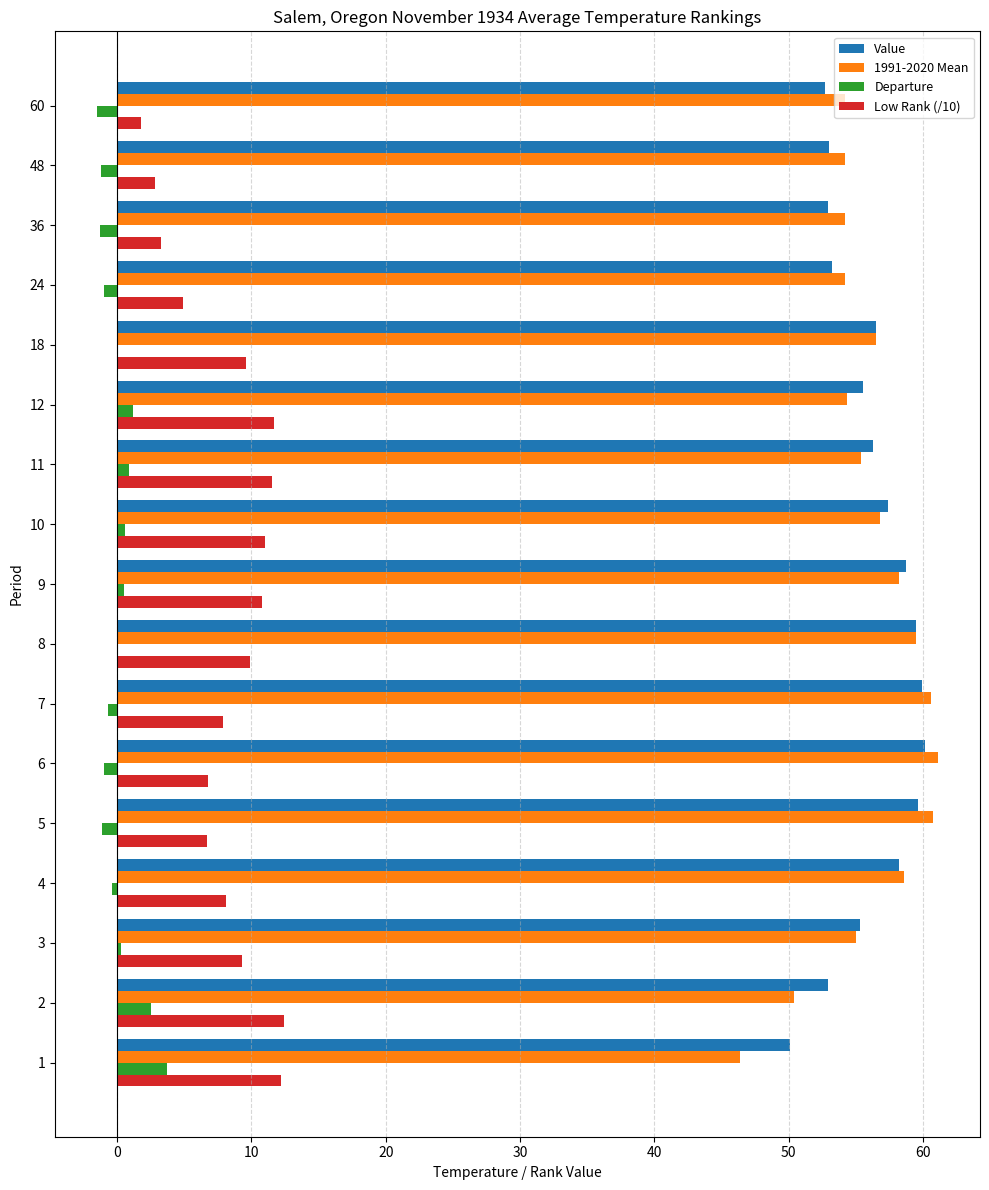

Which series changed the most between 7 and 60?

Value